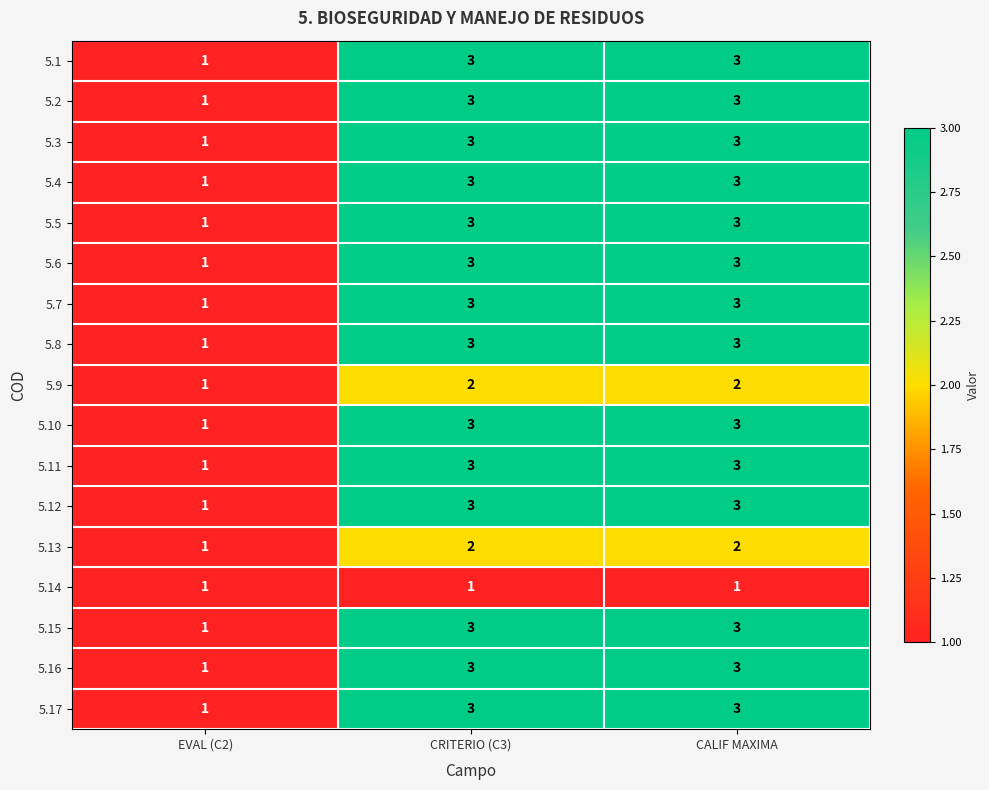

The value of 5.6 at CRITERIO (C3) is 5. True or false?

False